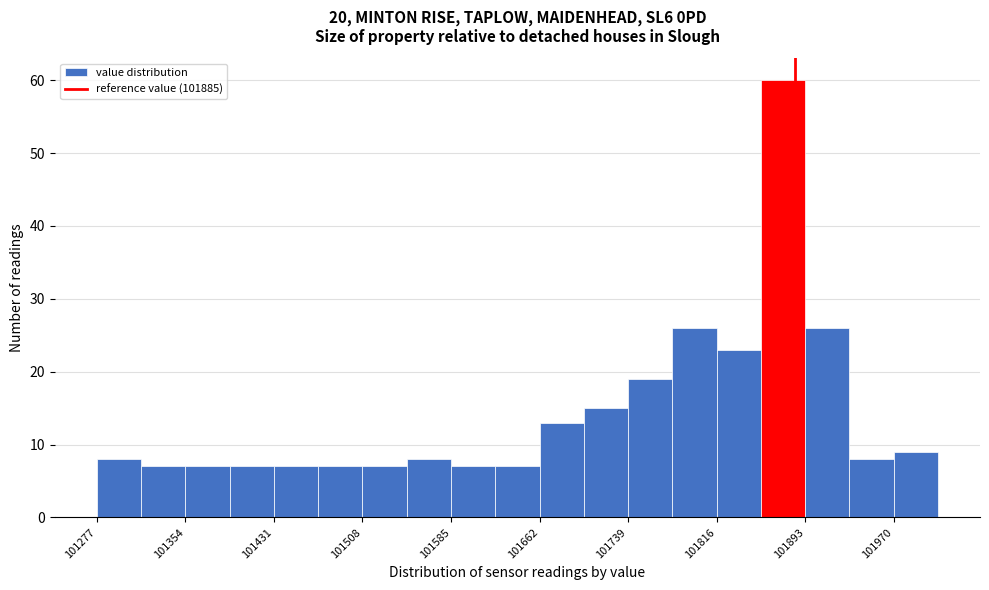

Around what value on the x-axis is the tallest bar? Give the approximate position of its centre, as read against the axis.

101870